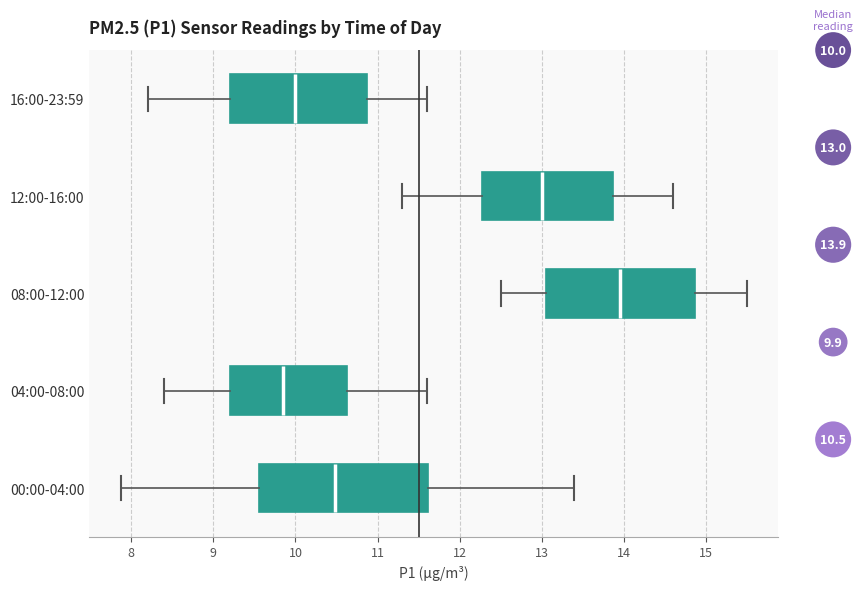

Which box is the widest, from its left edge to its right edge?

00:00-04:00